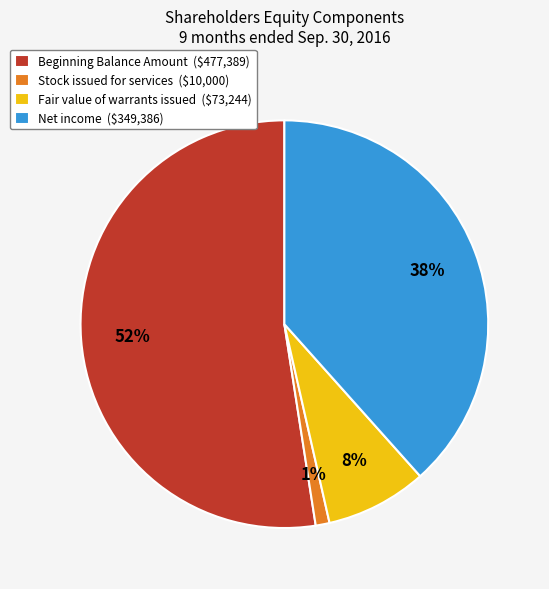

The Beginning Balance Amount slice represents 52% of the pie. True or false?

True